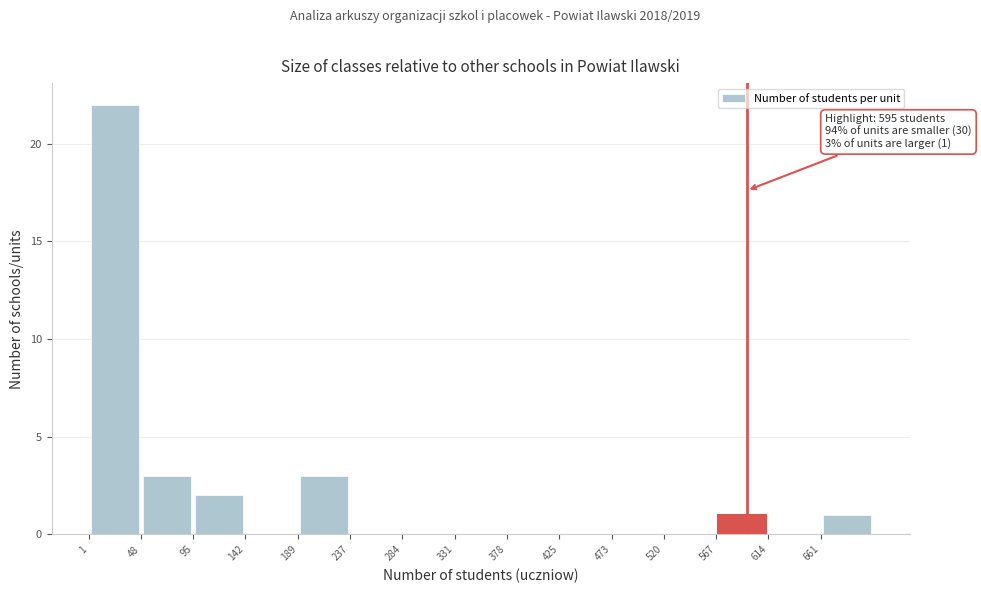

Over which range of the x-axis is the bar tallest?

0 to 50